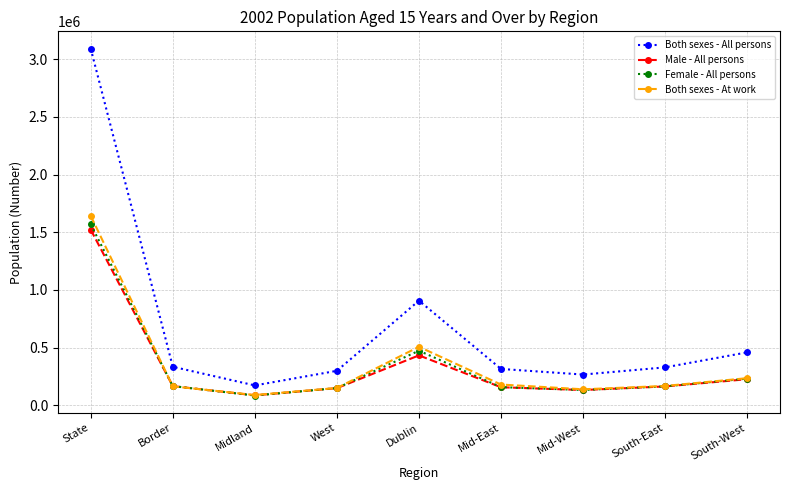

At how many categories does at least one series exceed 1510072?

1